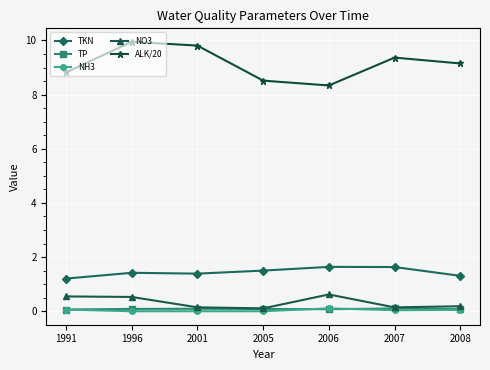

Is it true that NO3 equals 0.9 at 1996?

False